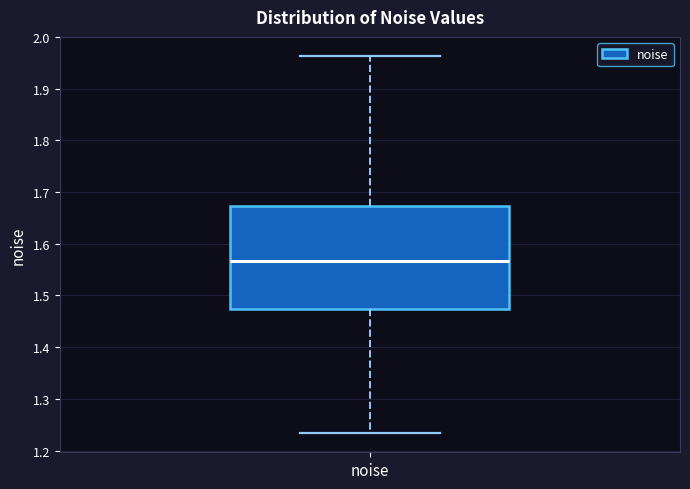

Where is the lower edge of the box for noise on the y-axis? The values are not printed on the chart, so give them approximately, as read against the axis.

1.47